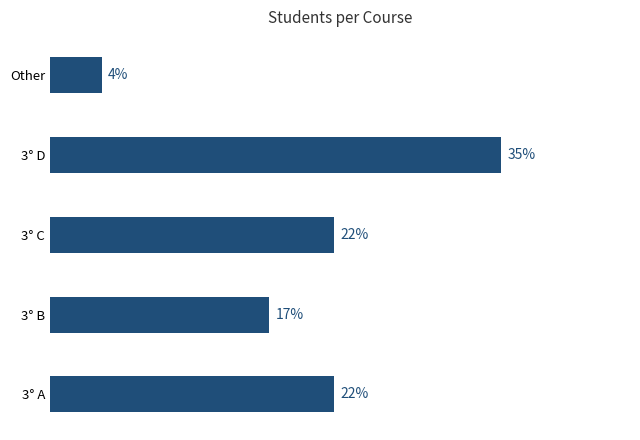

Which has a higher value, Other or 3° C?

3° C